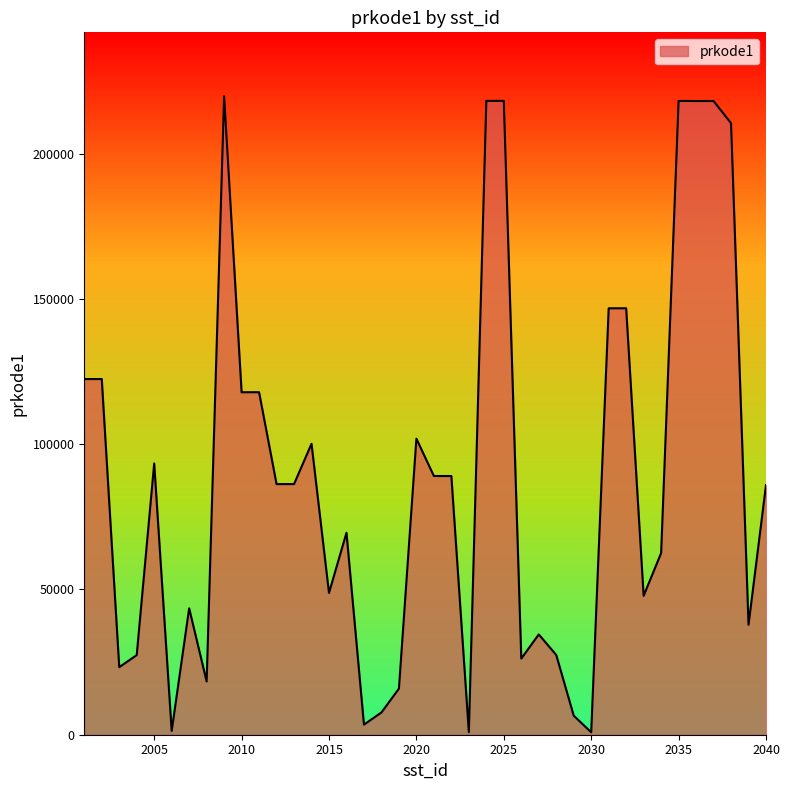

What is the greatest value displayed?

219770